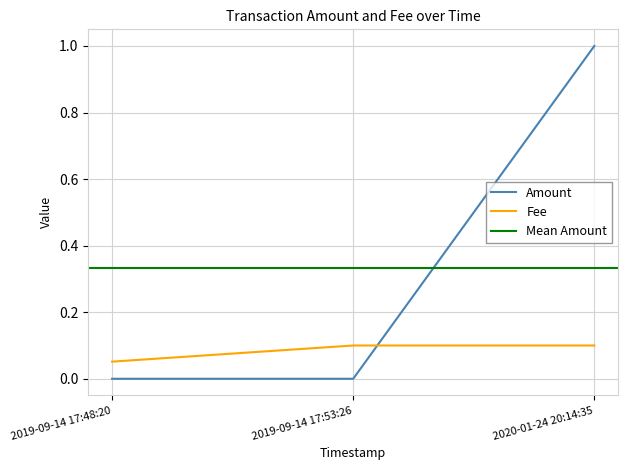

Reading left to right, transcribe all the data shown in this chart.

Amount: 0.0	0.0	1.0
Fee: 0.1	0.1	0.1